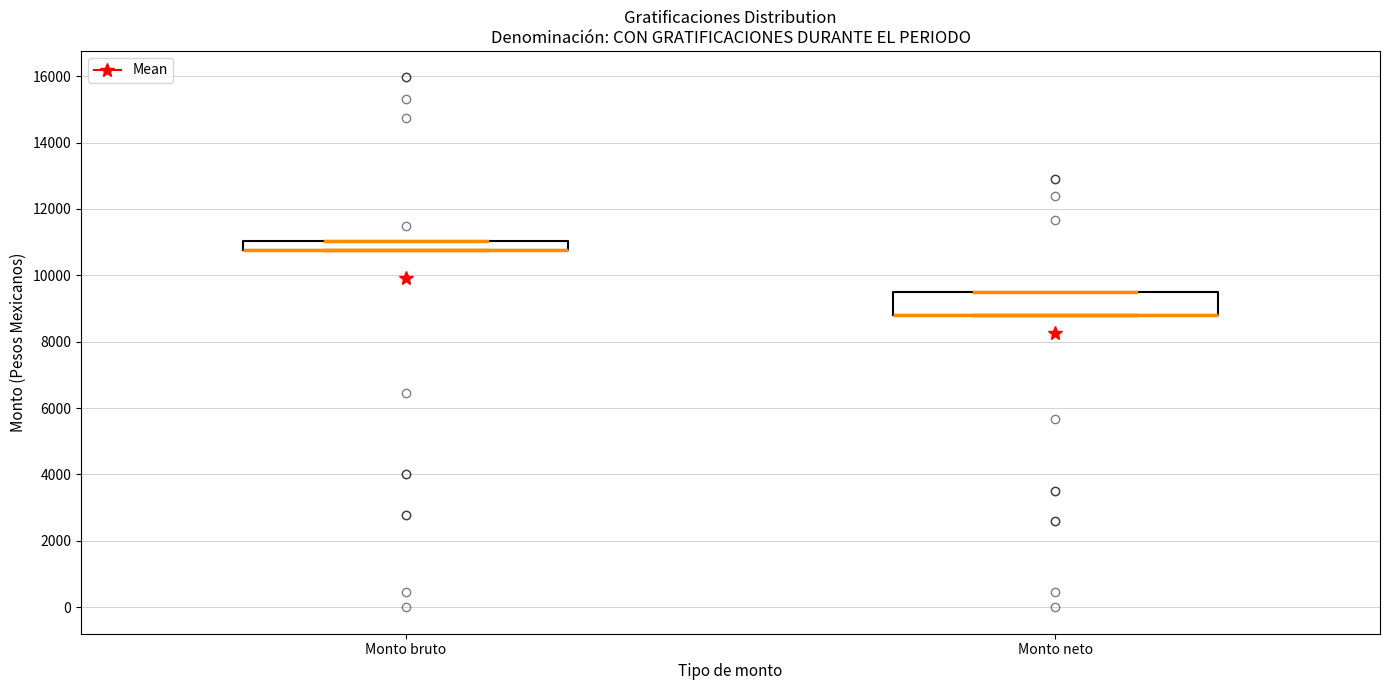

Comparing the boxes themselves (not the whiskers), which one is the tallest?

Monto neto